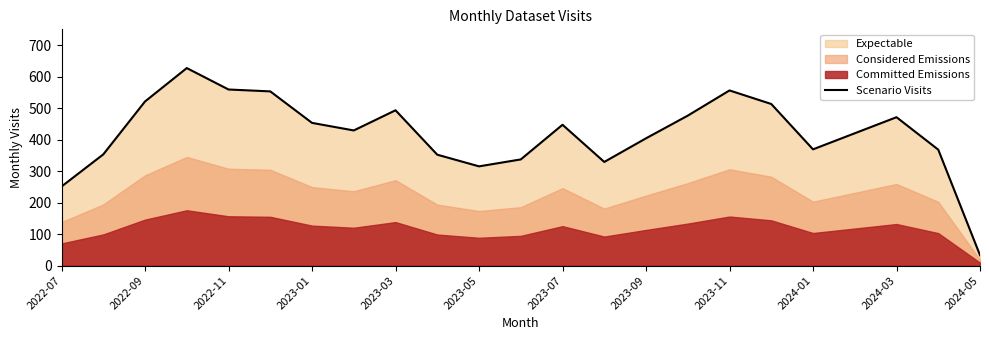

What is the minimum value for Scenario Visits?

33